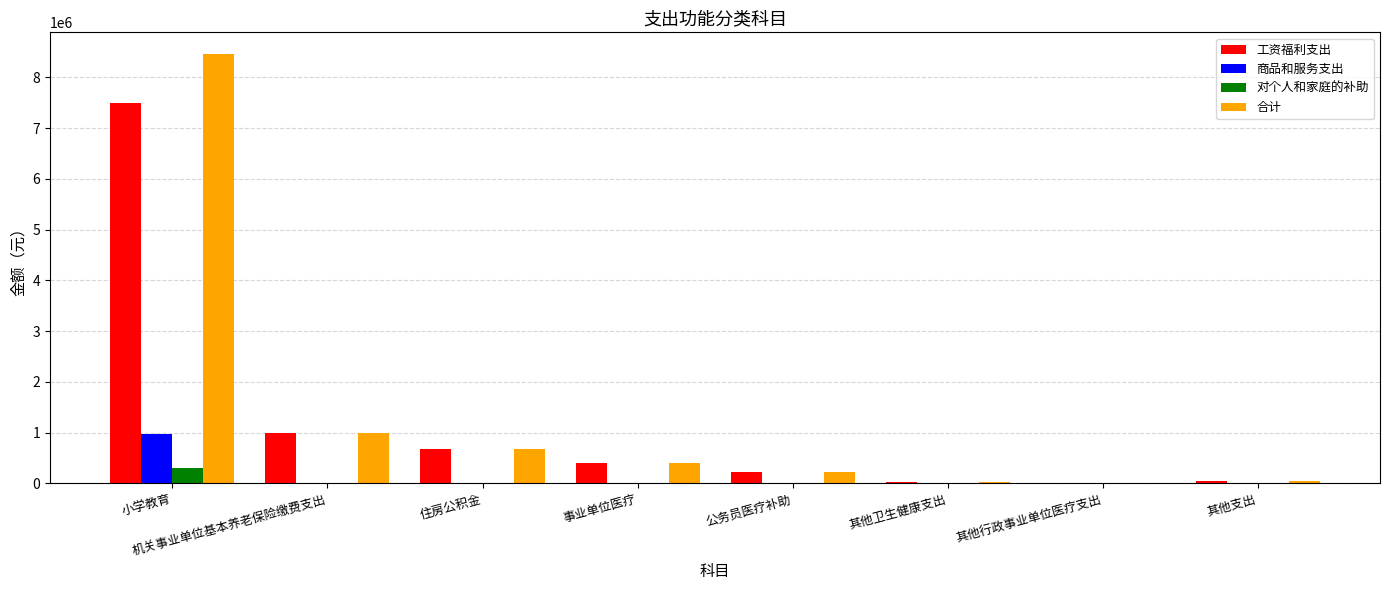

Is it true that 合计 equals 998143.5 at 机关事业单位基本养老保险缴费支出?

True